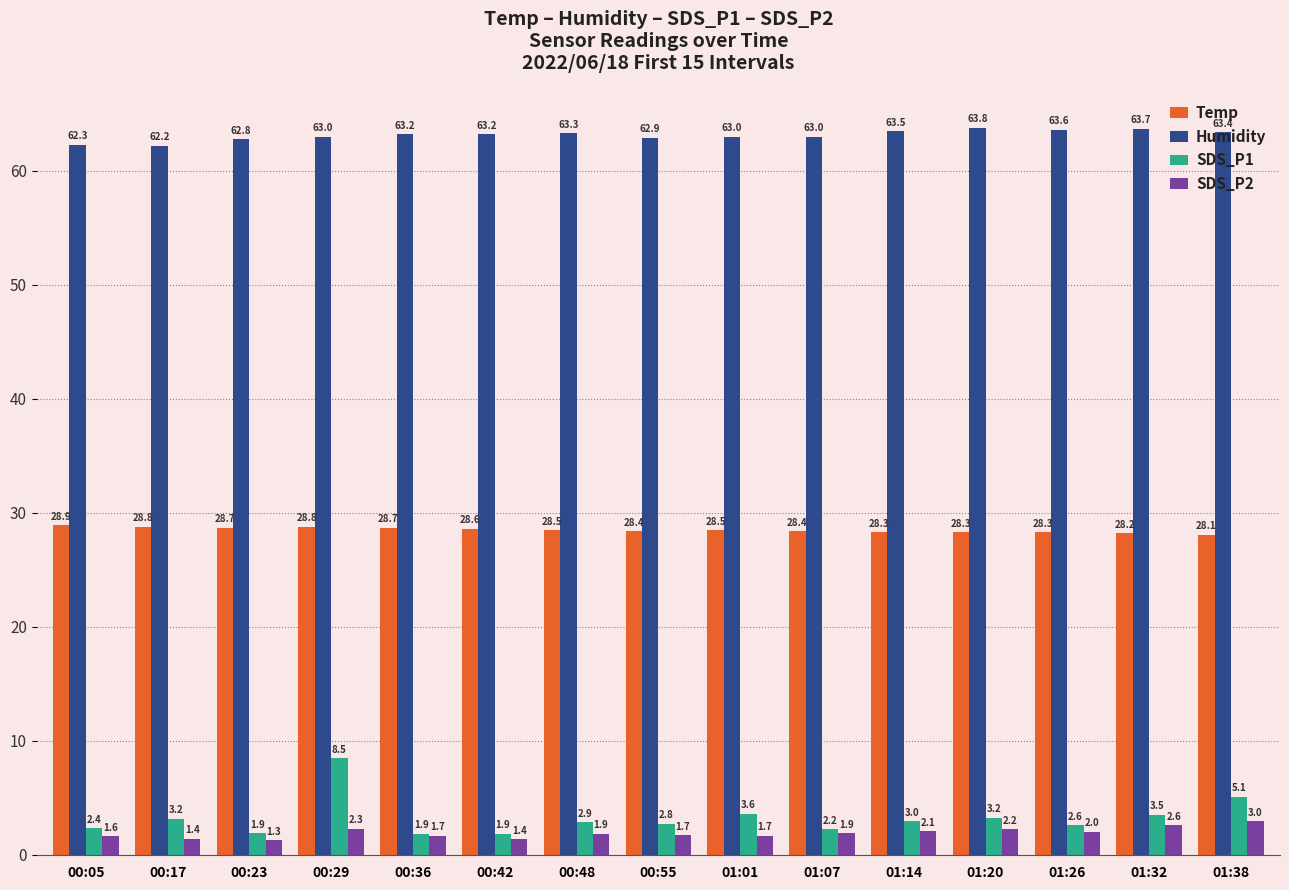

Is it true that Humidity equals 63.2 at 00:36?

True